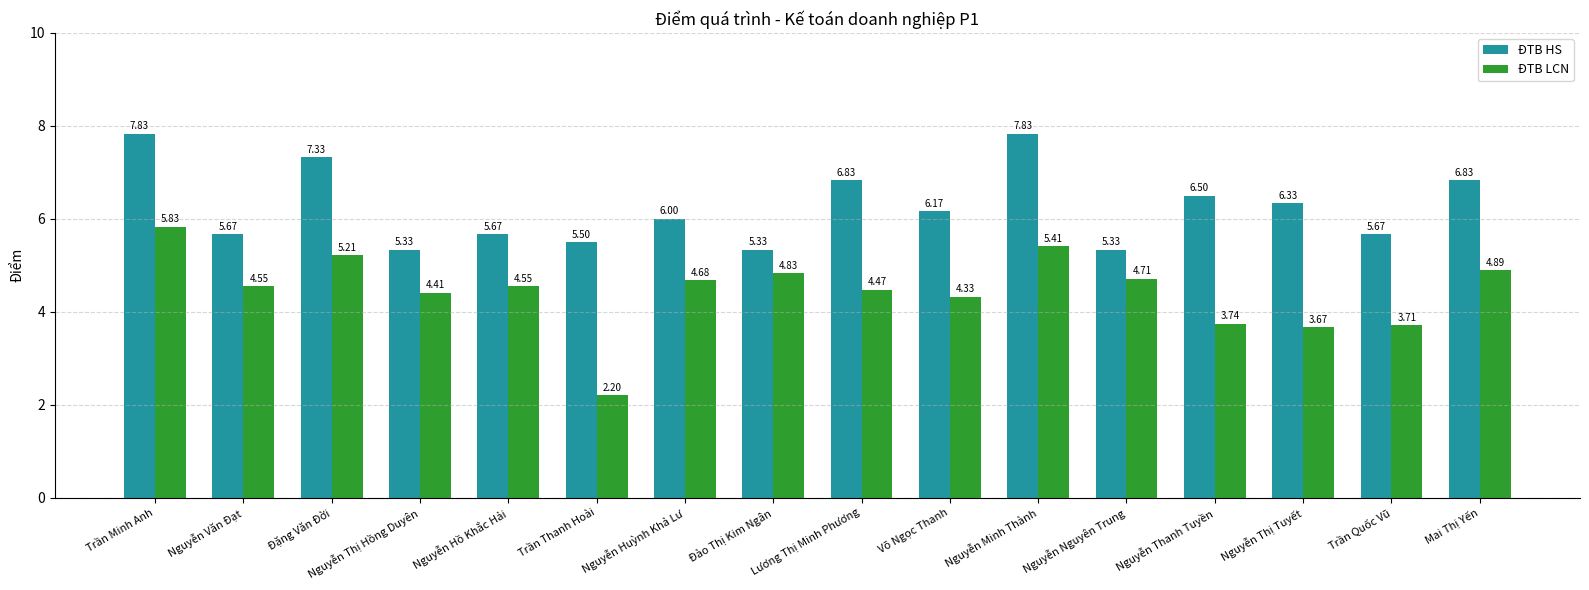

What is the difference between the maximum and second lowest values in the ĐTB LCN series?

2.2